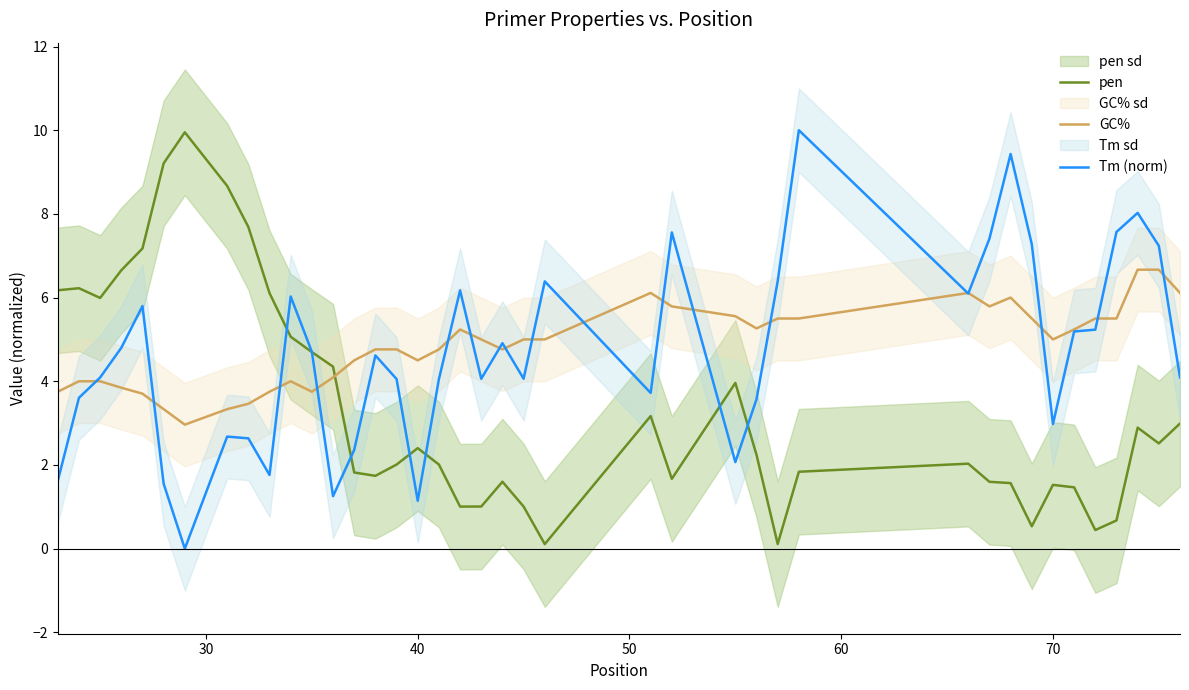

How many intersections are there between pen and GC%?

1